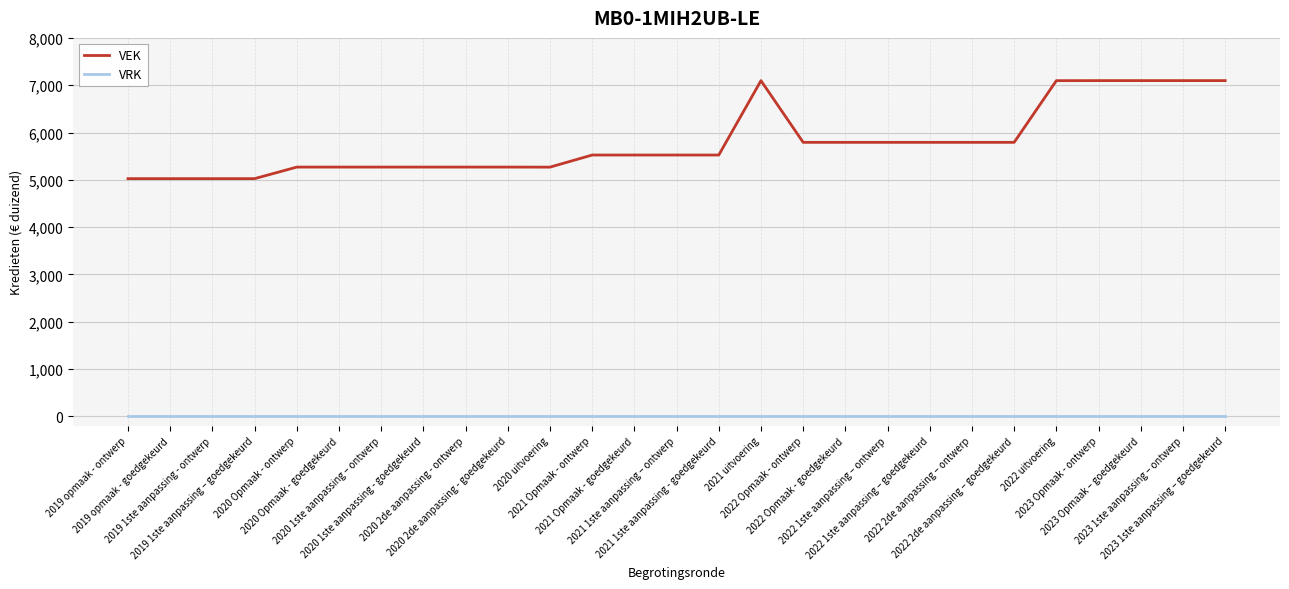

What is the total value across all series at 2022 Opmaak - ontwerp?

5792